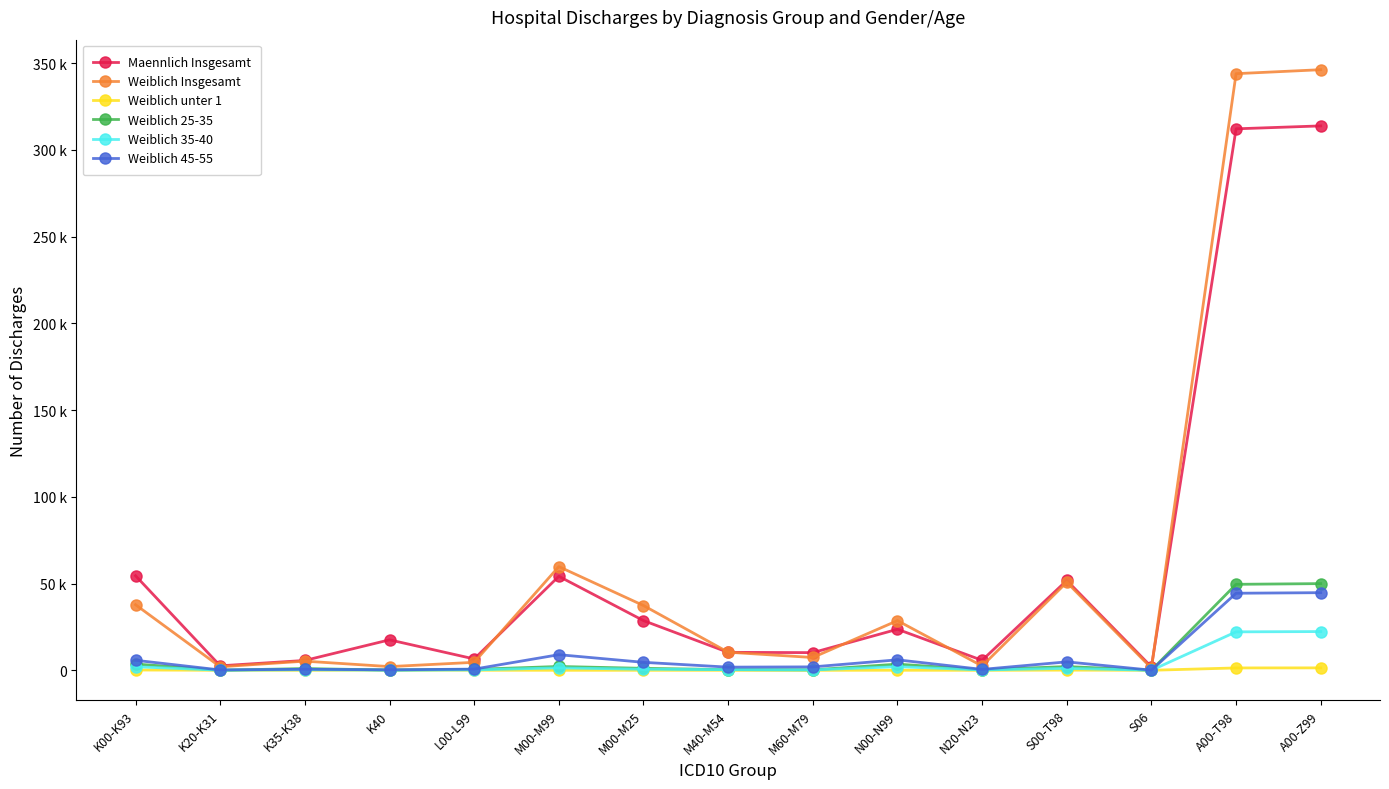

What is the spread (max minus min) of values at M00-M99?

59762